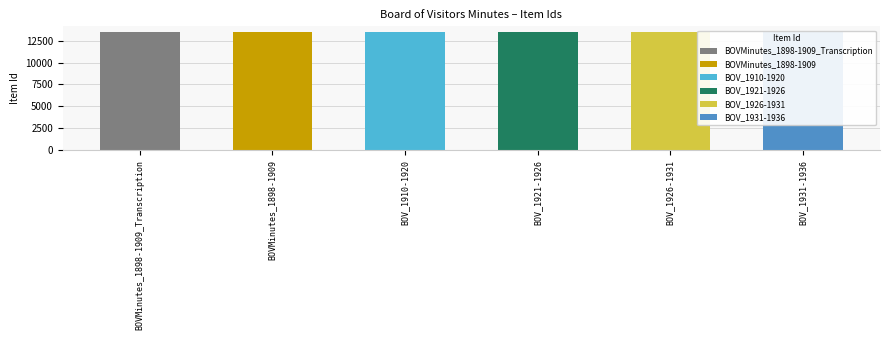

Reading left to right, what are all the values shown in this chart?

BOVMinutes_1898-1909_Transcription=13454	BOVMinutes_1898-1909=13453	BOV_1910-1920=13449	BOV_1921-1926=13450	BOV_1926-1931=13451	BOV_1931-1936=13452